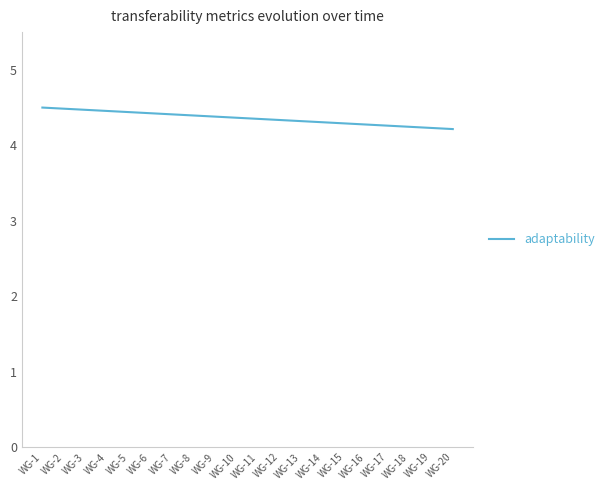

What is the sum of all values?

87.2